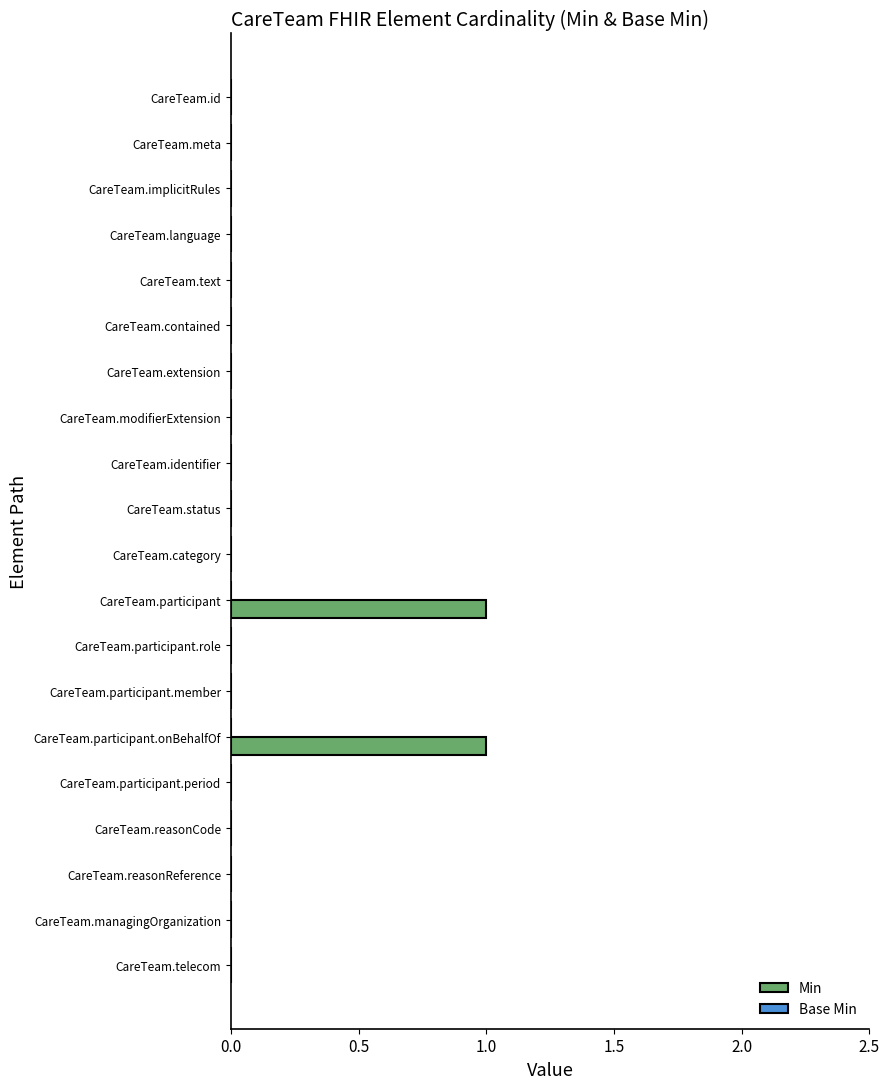

What is the change in value from CareTeam.contained to CareTeam.participant?

+1